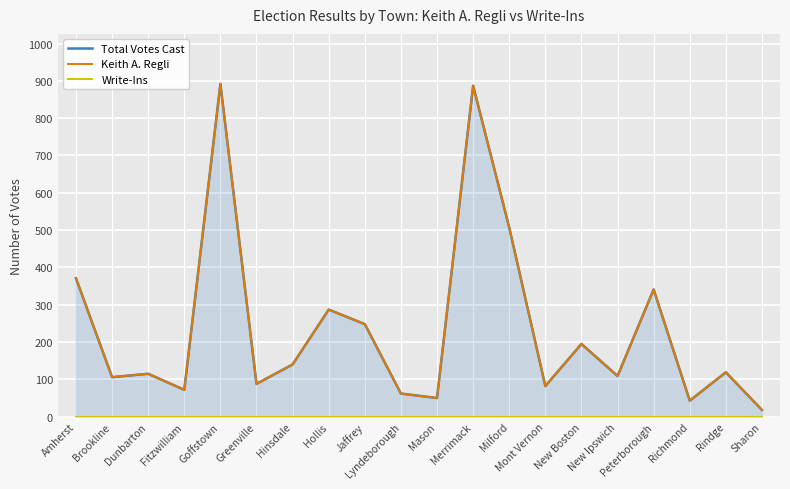

Reading left to right, list all the values displayed in this chart.

Total Votes Cast: 371	106	115	72	892	88	140	287	248	62	50	887	507	82	195	109	341	43	119	18
Keith A. Regli: 371	106	115	72	892	88	140	287	248	62	50	887	507	82	195	109	341	43	119	18
Write-Ins: 0	0	0	0	0	0	0	0	0	0	0	0	0	0	0	0	0	0	0	0